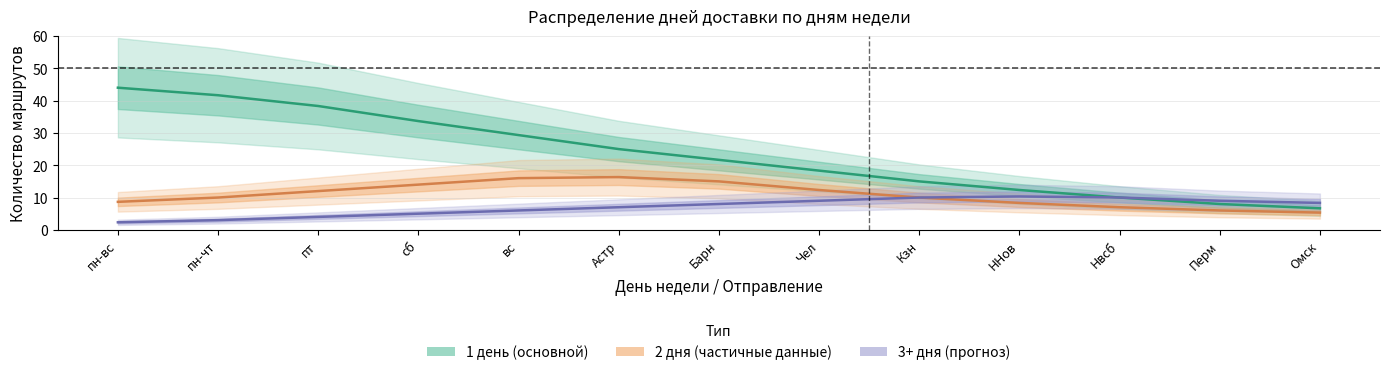

Is the value of 1 day at пн-чт greater than the value of 2 days at пн-вс?

Yes